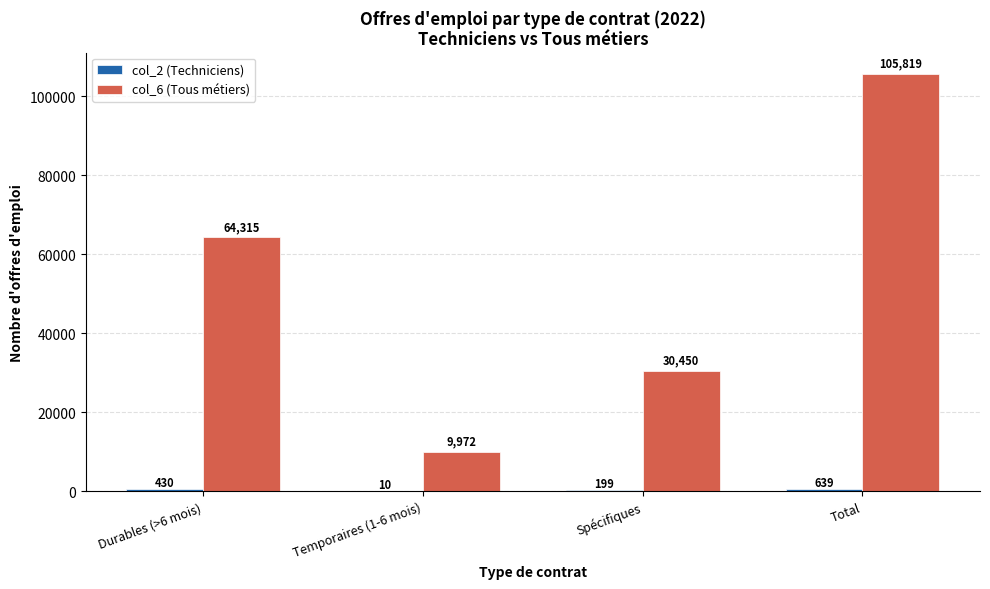

At which category does the chart reach its peak across all series?

Total